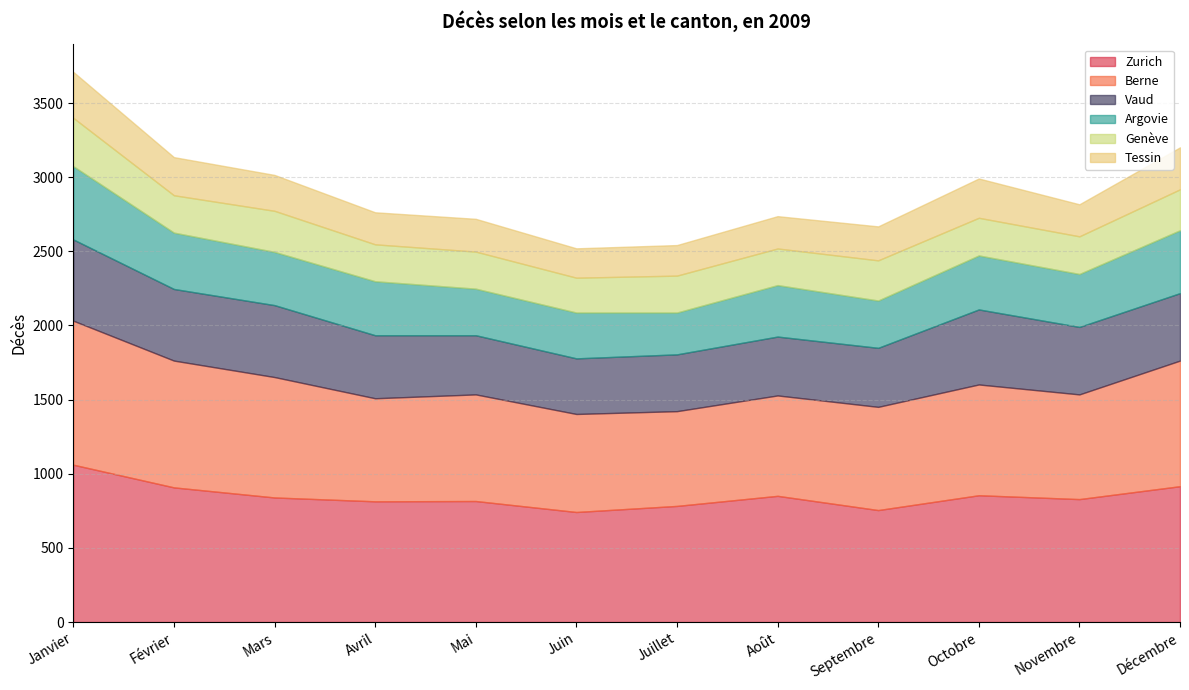

What is the label of the 3rd point from the left?

Mars